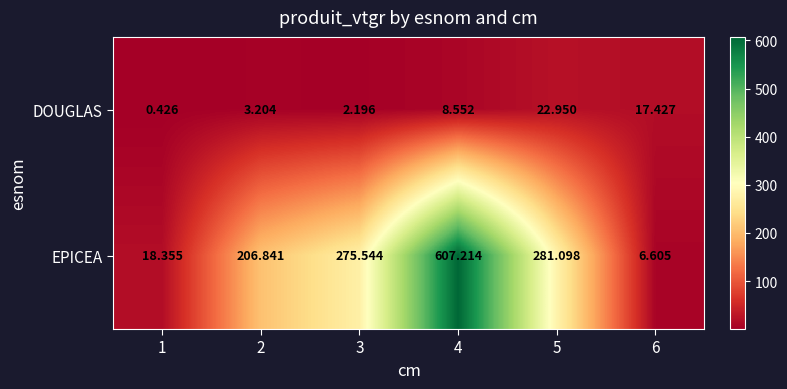

Which series changed the most between 2 and 4?

EPICEA